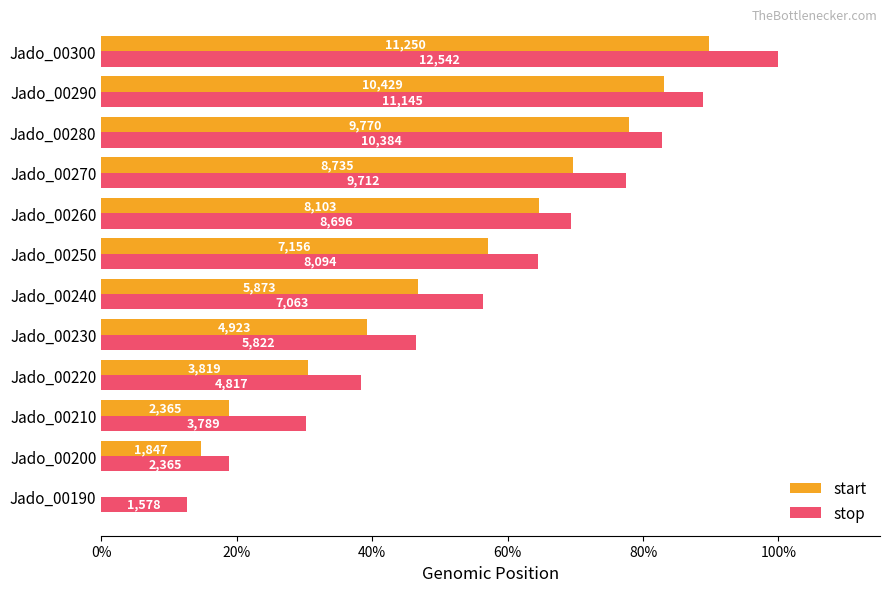

What are all the series names shown in the legend?

start, stop